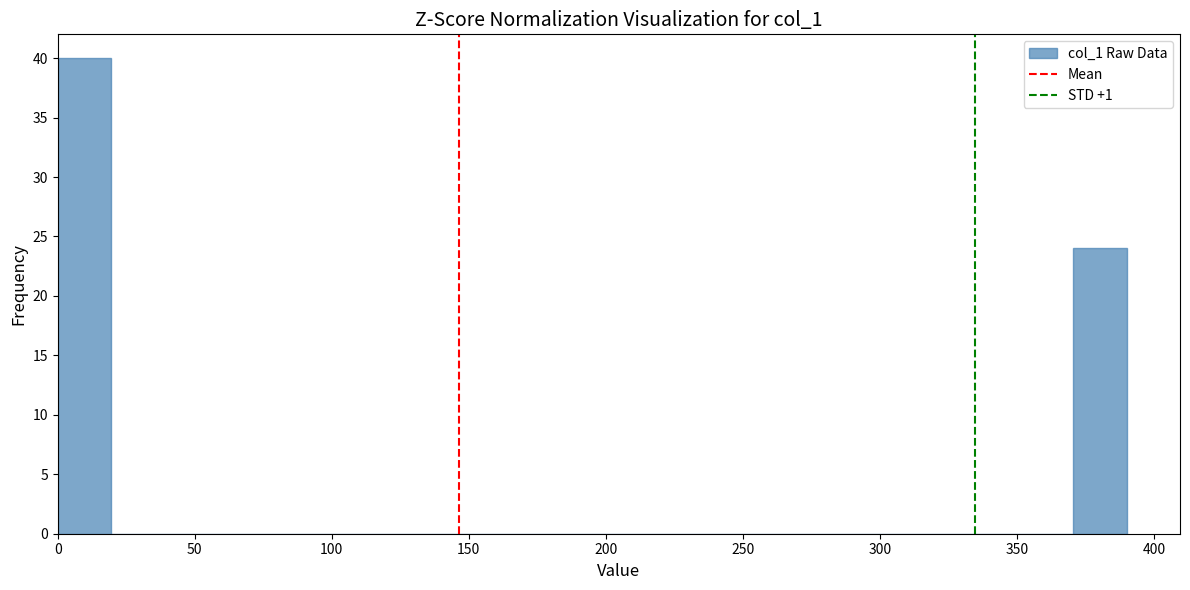

Read against the x-axis, roughly where is the centre of the tallest bar?

10